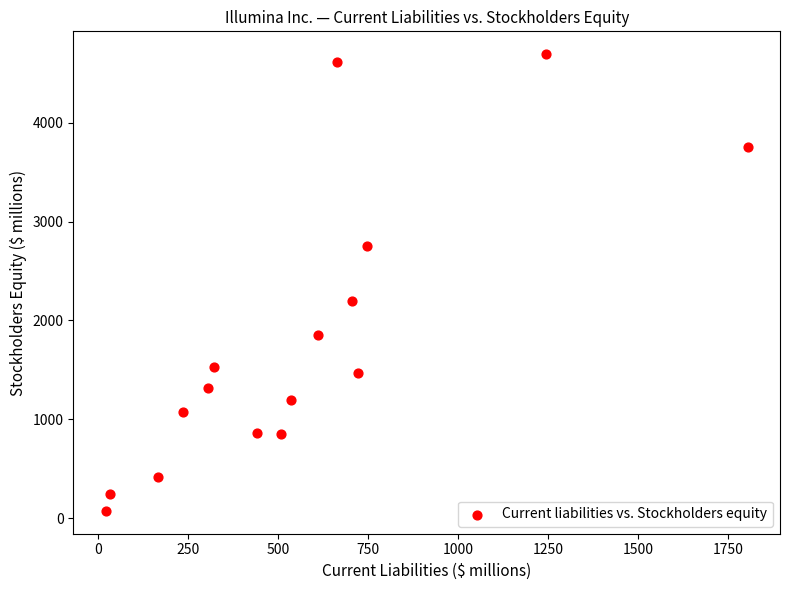

What Y value in the scatter plot is closest to 2383?

2197